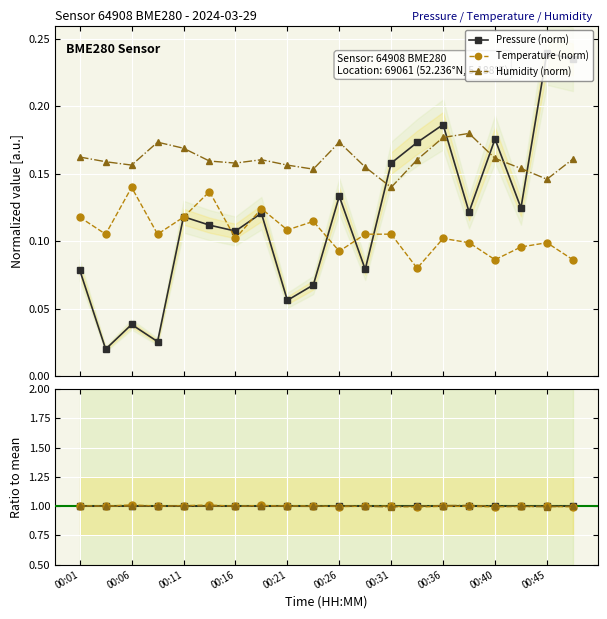

Count the Humidity (norm) values in the range 0 to 1.

20